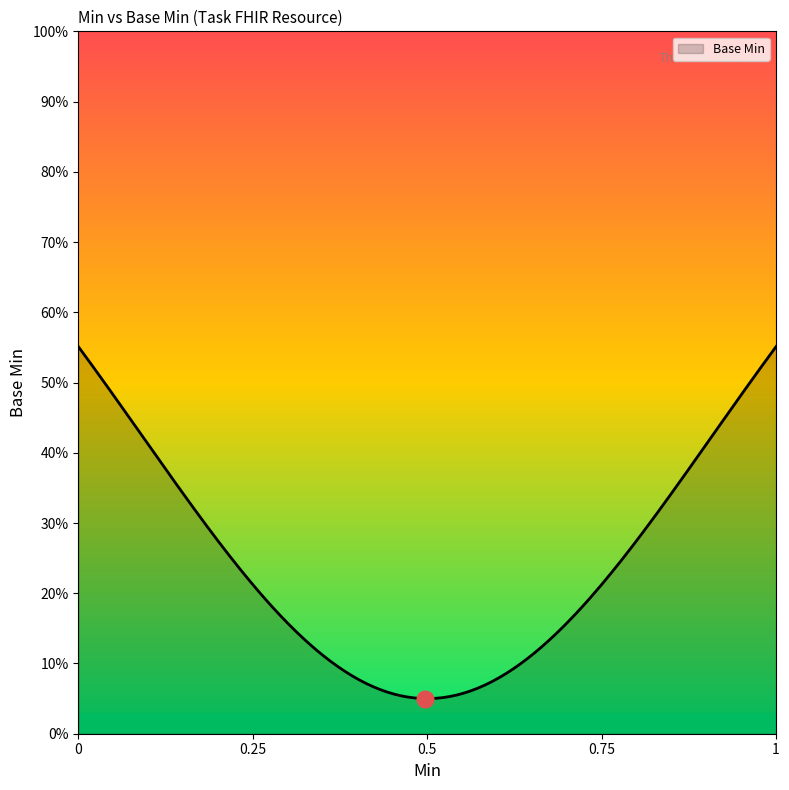

Does the chart display data point markers on the line(s)?

No